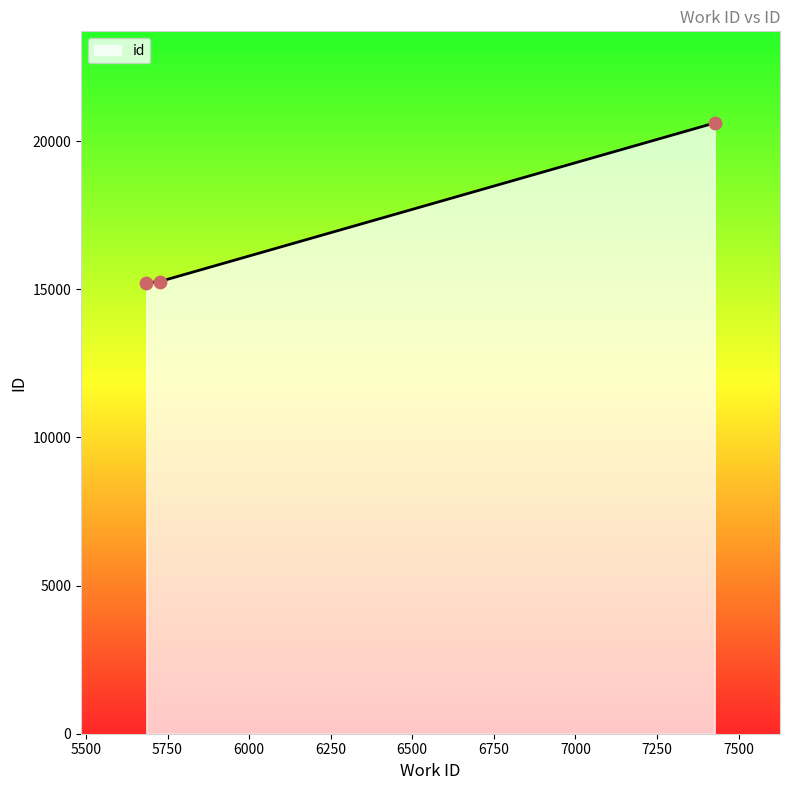

What is the greatest value displayed?

20617